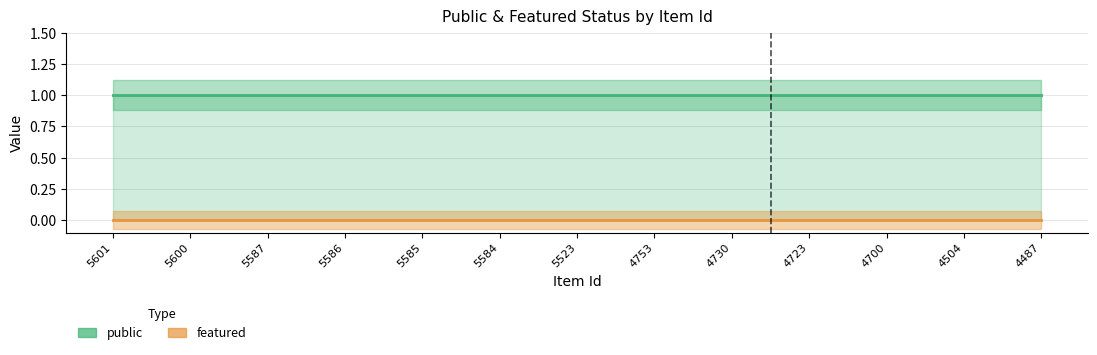

What is the spread (max minus min) of values at 5585?

1